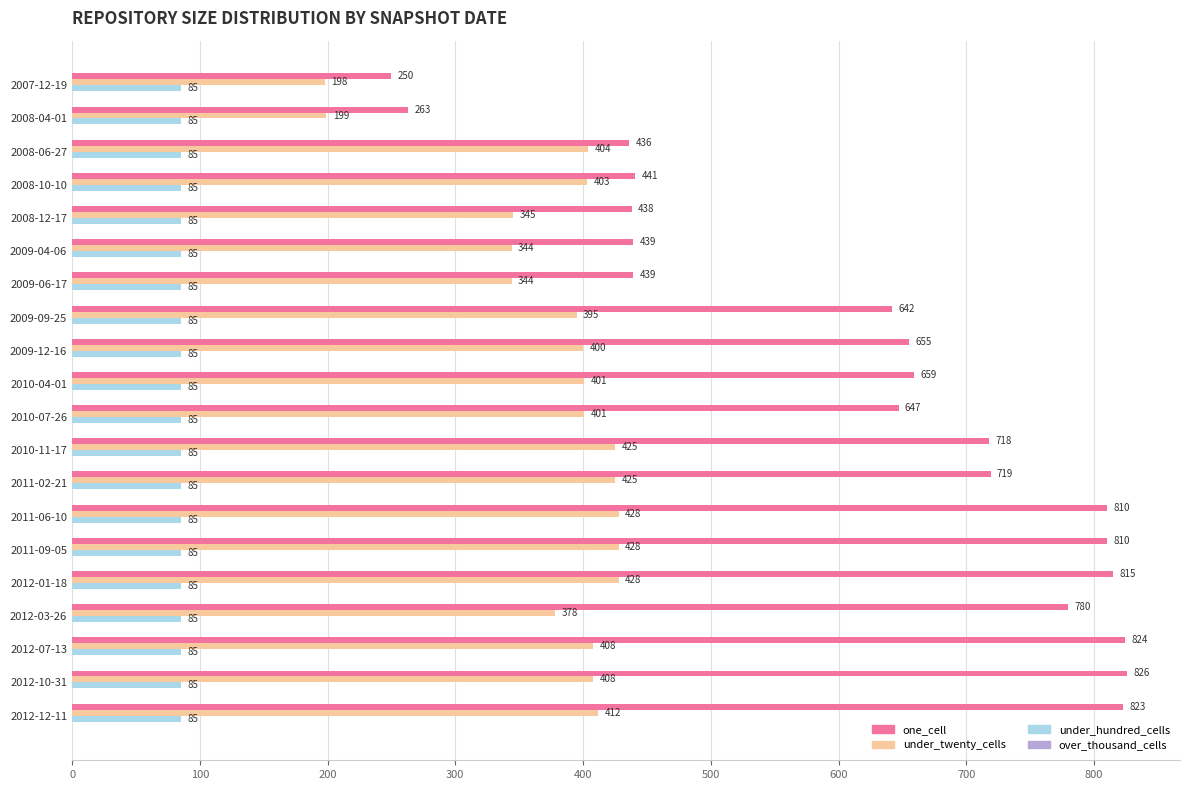

The under_hundred_cells series shows 134 at 2012-12-11. True or false?

False